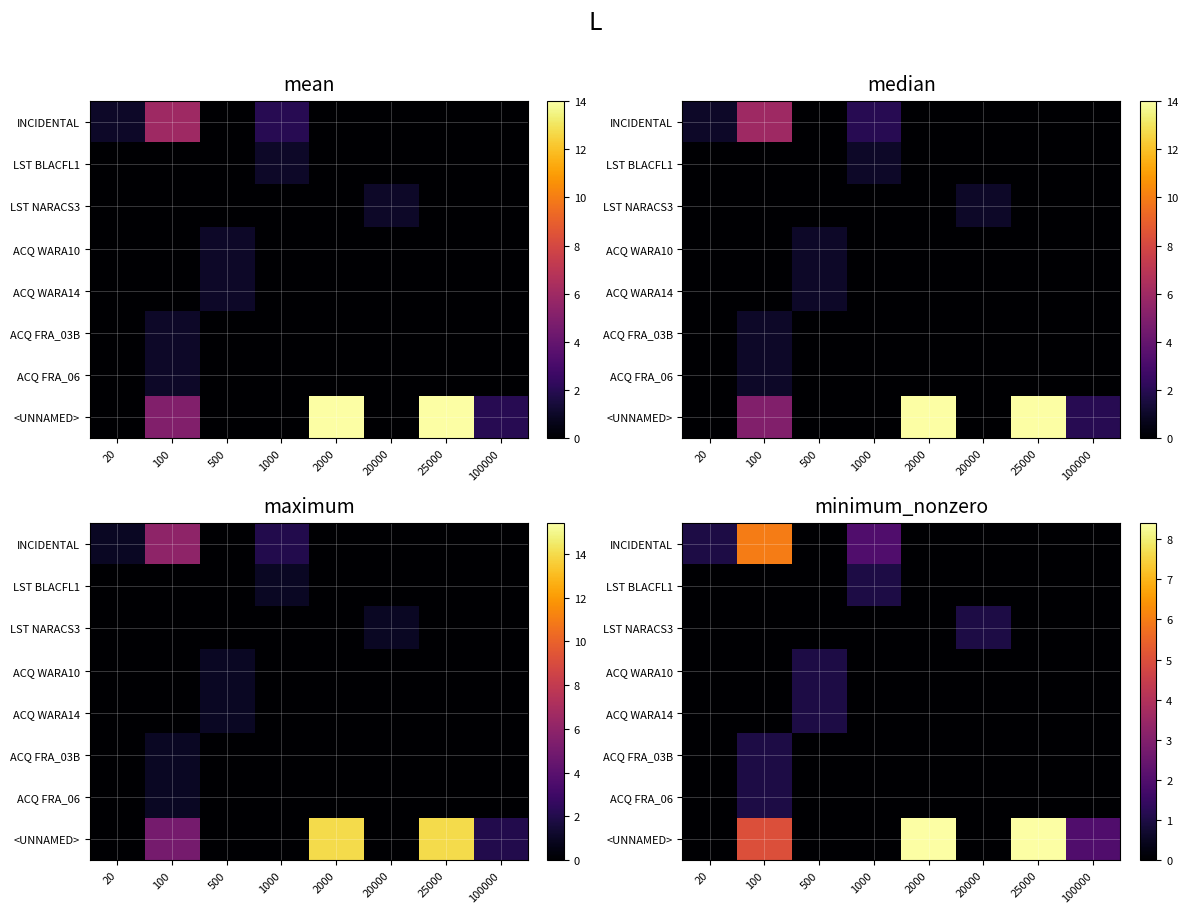

Is it true that LST BLACFL1 equals 0 at 500?

True